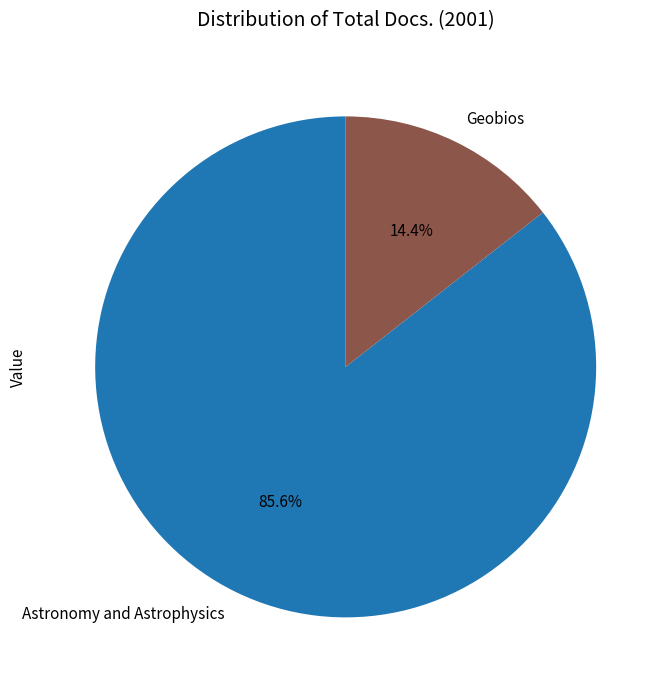

Do Astronomy and Astrophysics and Geobios together represent more than half of the pie?

Yes